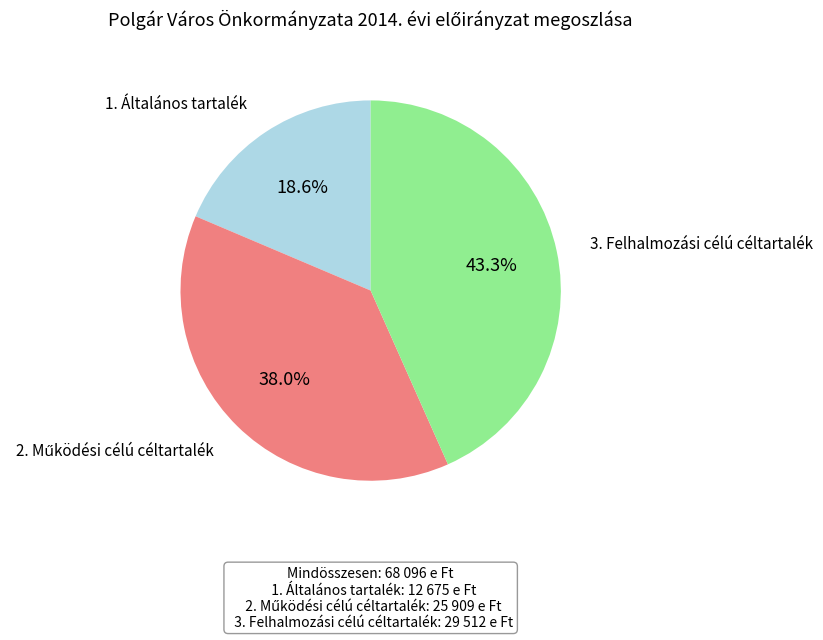

Is there a majority slice in this chart?

No